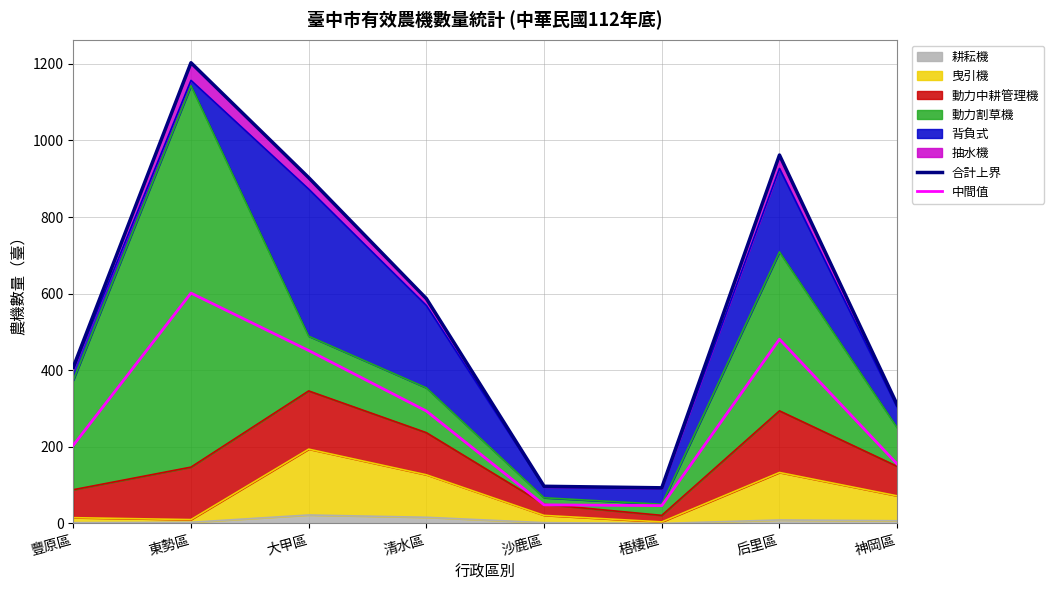

What is the value of the 合計上界 point at the 3rd from the left?

903.0